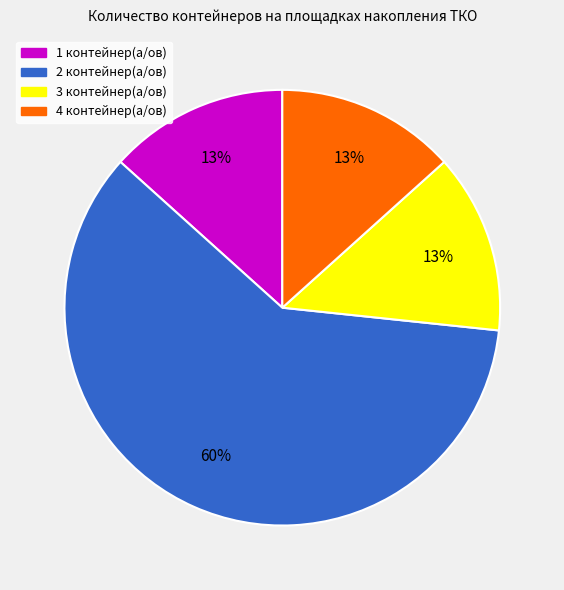

To the nearest percent, what is the average slice percentage?

25%